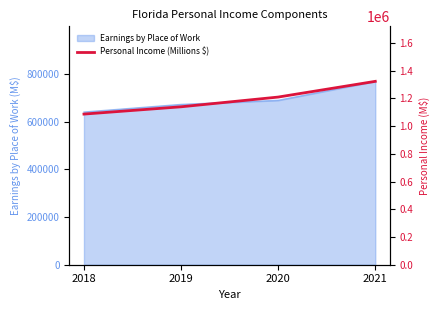

How many data points are less than 1209995?

2